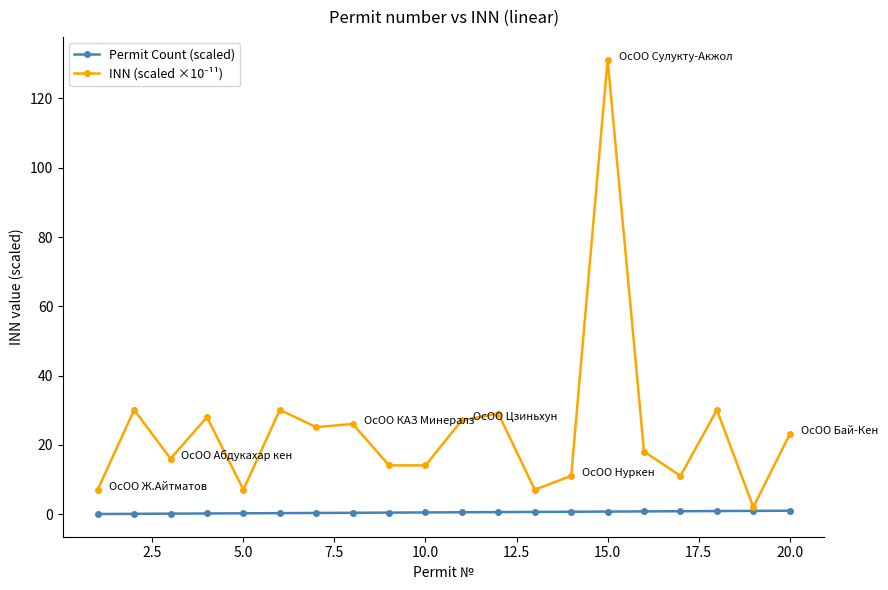

What is the greatest value displayed?

131.2